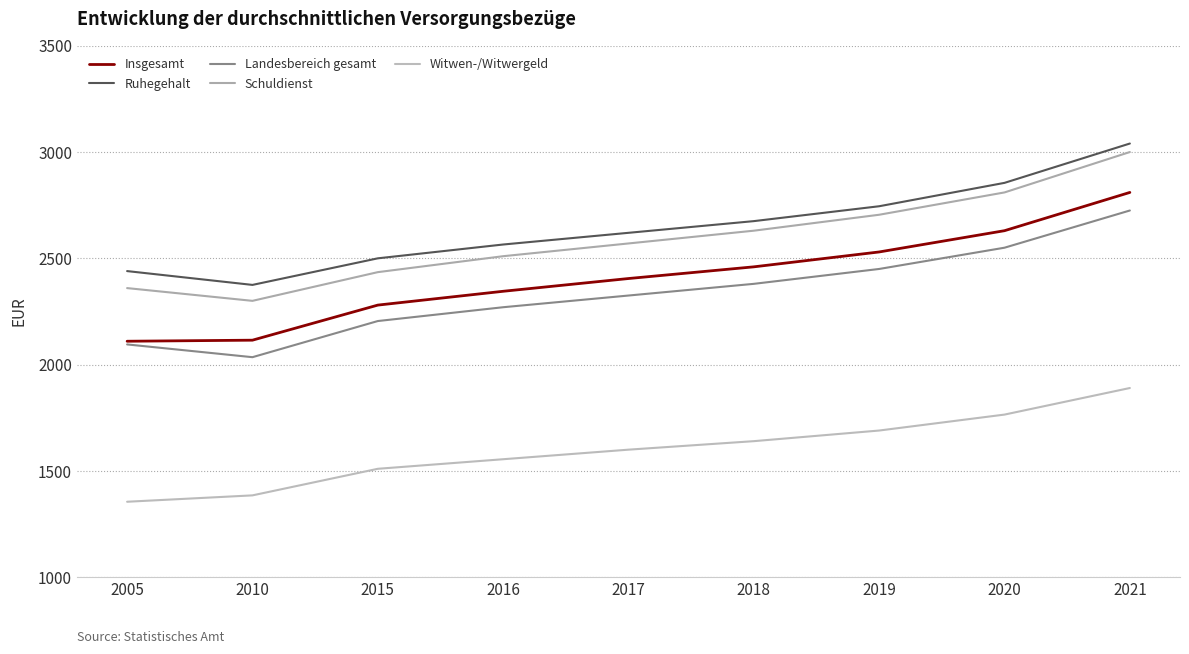

What is the difference between the maximum and minimum values in the Insgesamt series?

700